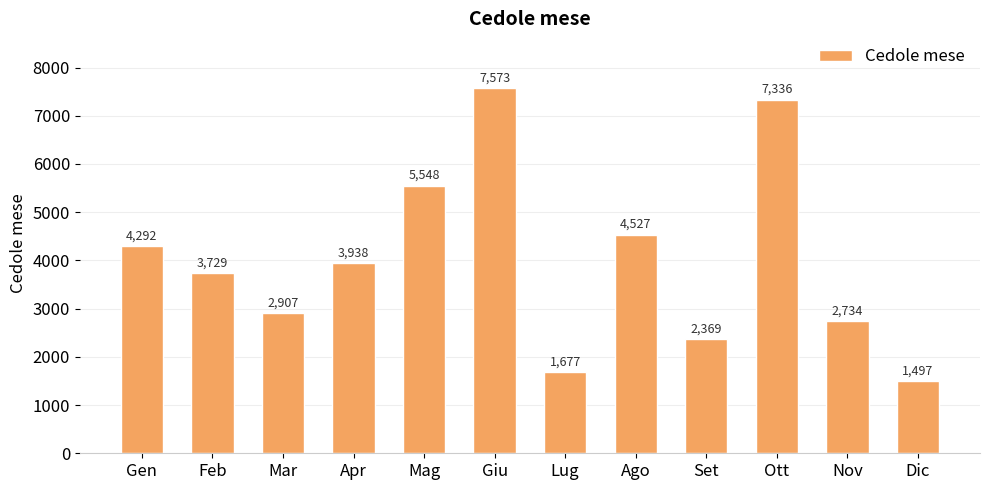

Rank the categories by value from highest to lowest.

Giu, Ott, Mag, Ago, Gen, Apr, Feb, Mar, Nov, Set, Lug, Dic